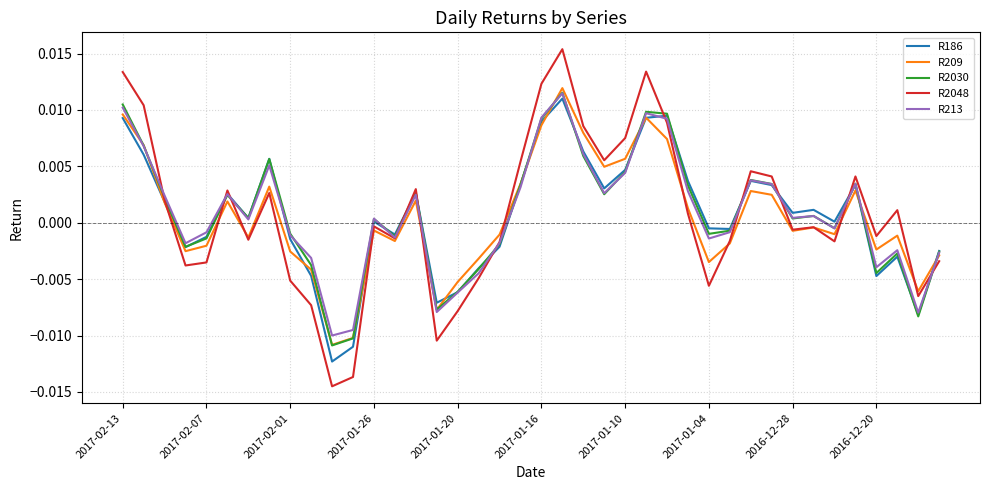

Count the number of categories in the chart.

40